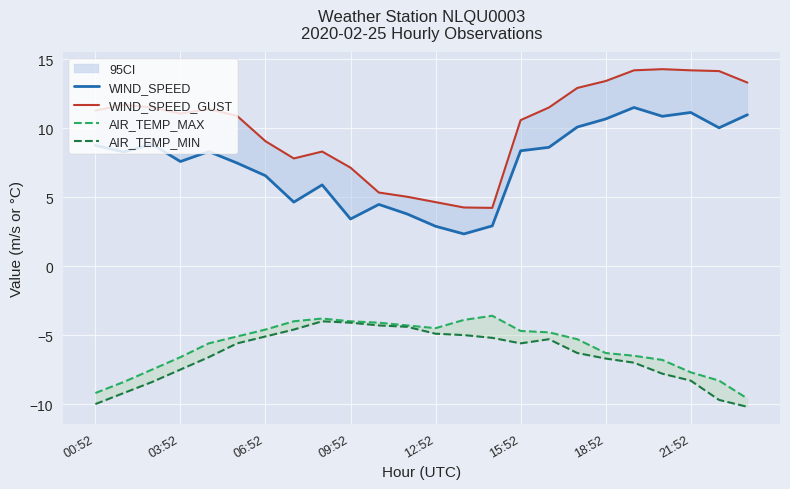

True or false: AIR_TEMP_MAX and WIND_SPEED cross at least once.

False